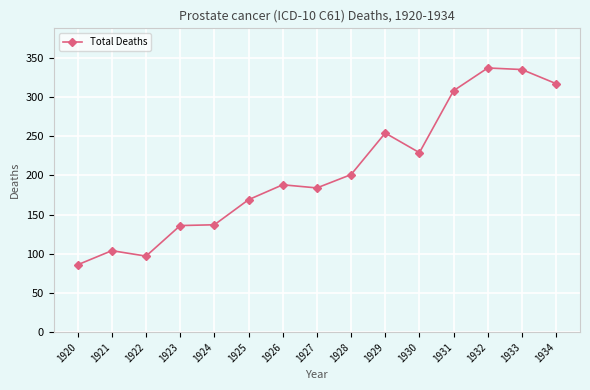

Where is the first local minimum?

1922